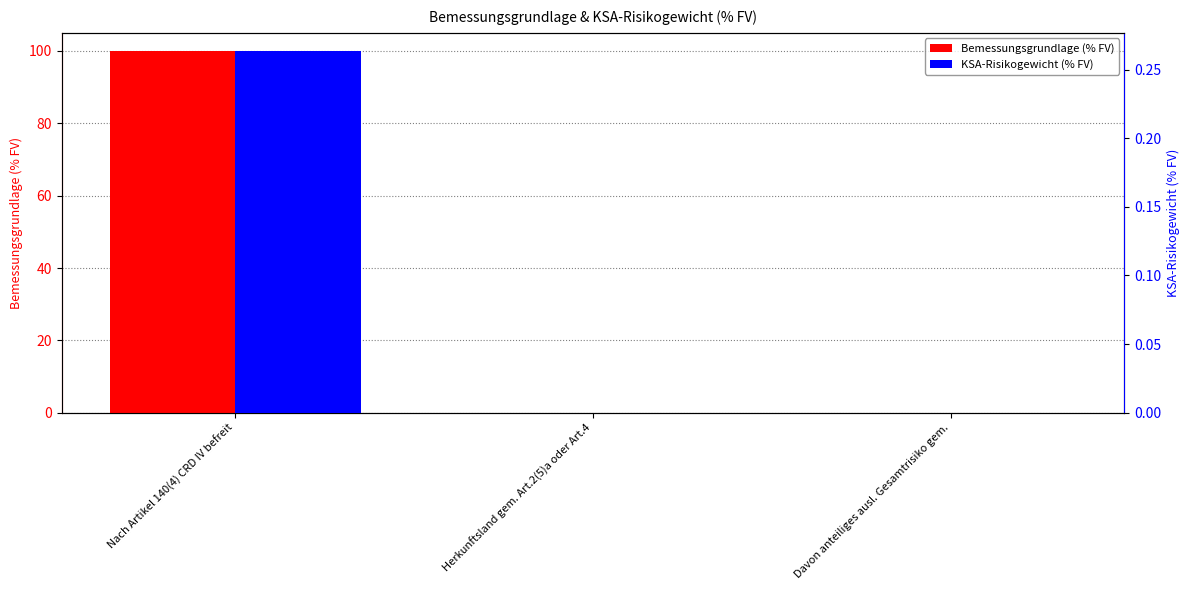

Is the value of KSA-Risikogewicht (% FV) at Herkunftsland gem. Art.2(5)a oder Art.4 greater than the value of Bemessungsgrundlage (% FV) at Herkunftsland gem. Art.2(5)a oder Art.4?

No